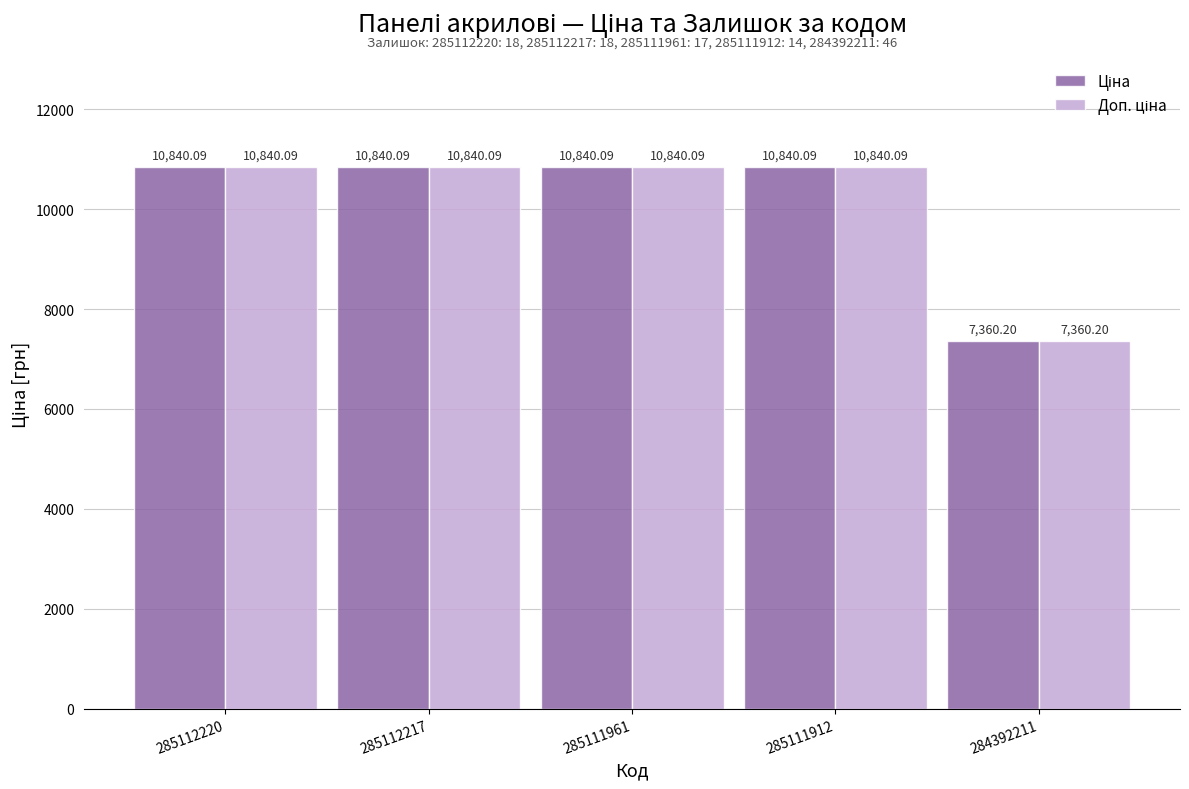

Does the chart contain any negative values?

No